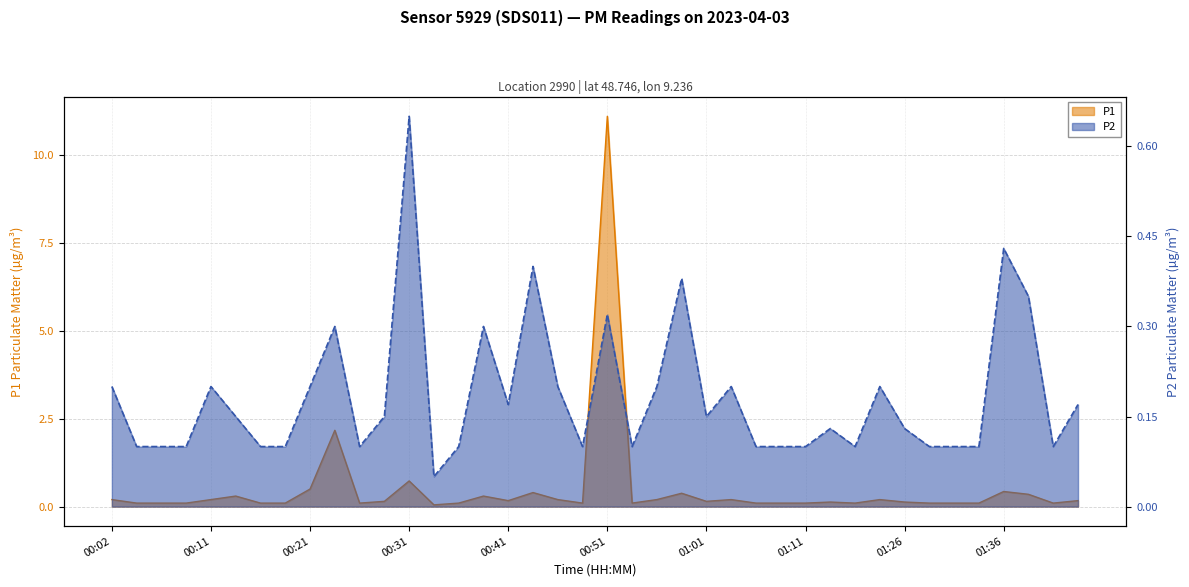

The P2 series shows 0.0 at 01:16. True or false?

False